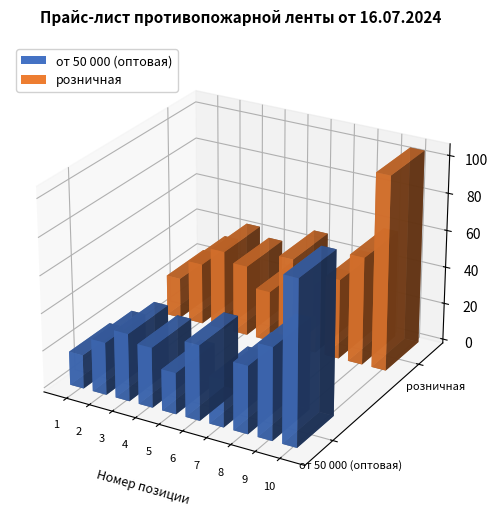

The value of от 50 000 (оптовая) at 9 is 49. True or false?

True